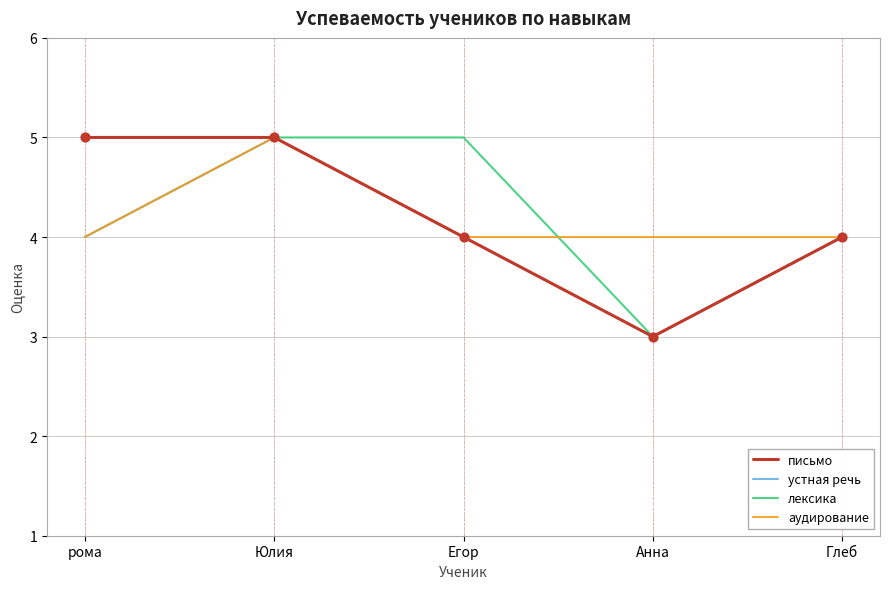

What is the total value across all series at рома?

18